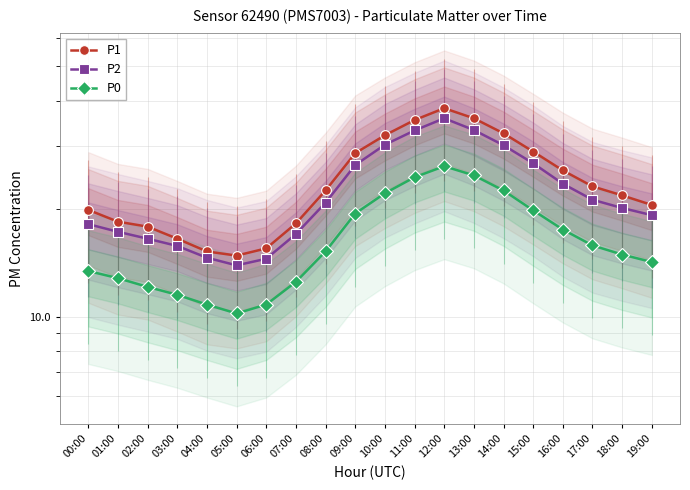

What value does the P2 series have at 14:00?

30.1